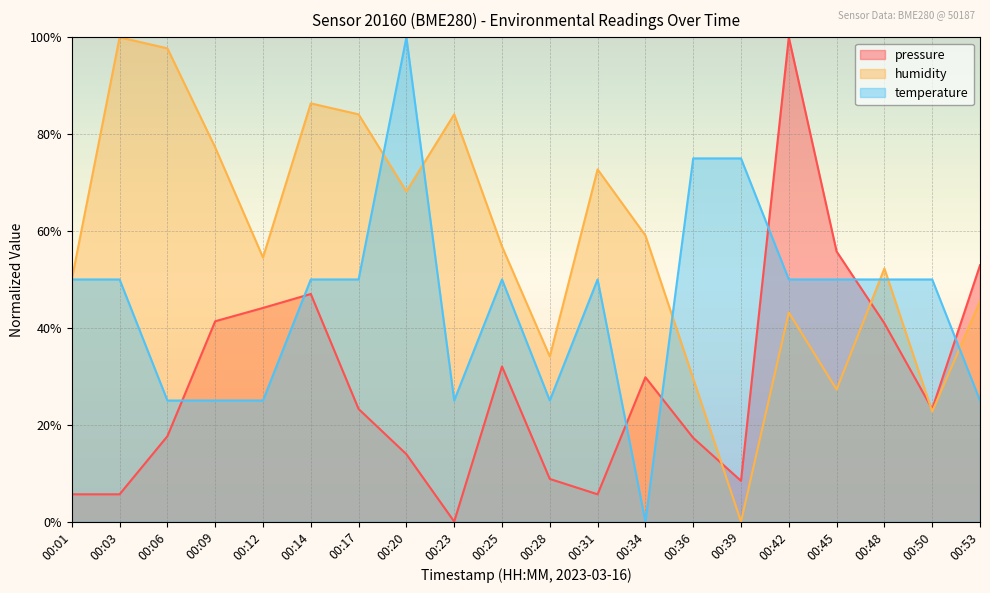

Is it true that temperature equals 34.3 at 00:48?

False